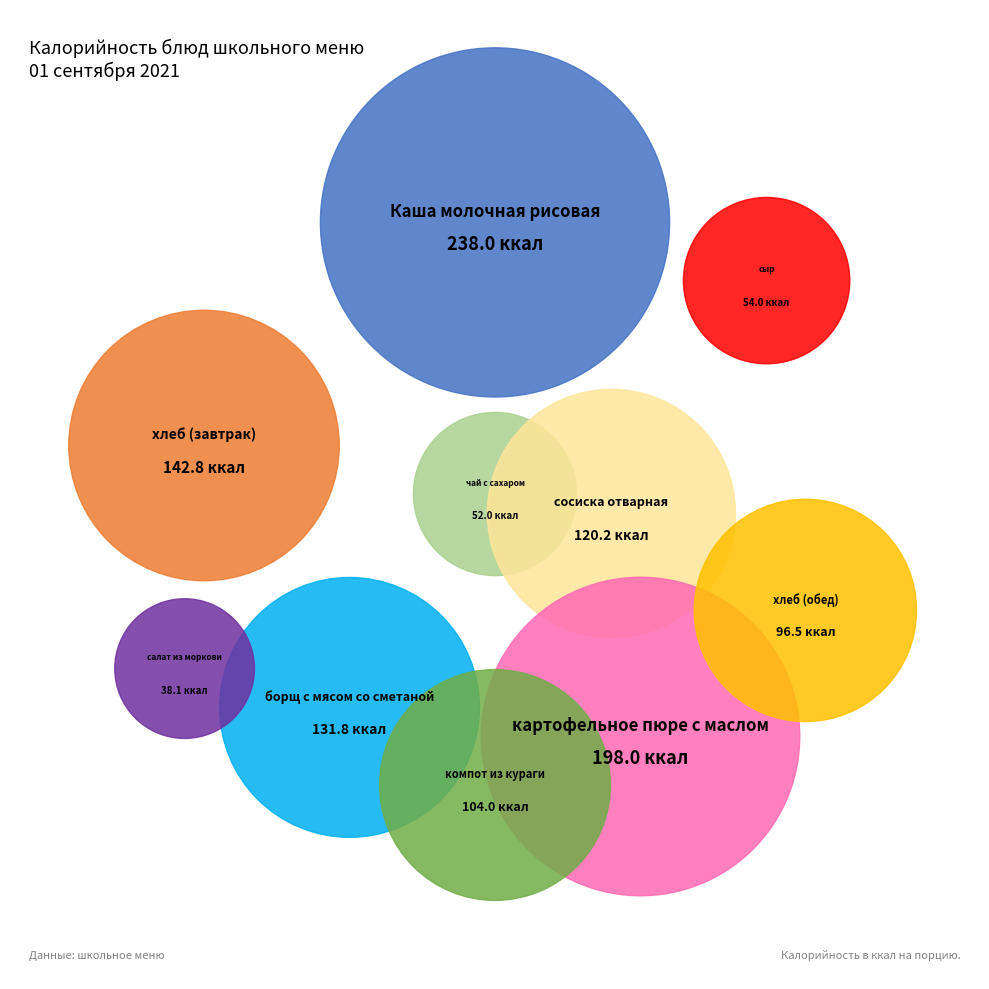

Is there any slice that represents more than half of the pie?

No